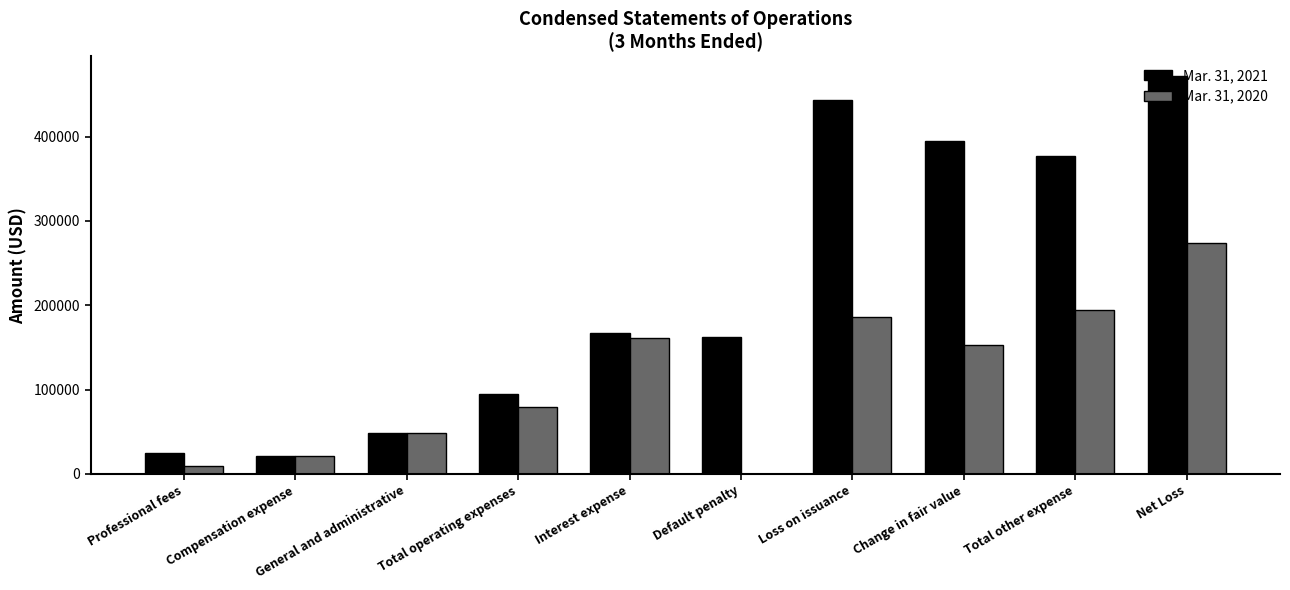

Which series changed the most between Compensation expense and Loss on issuance?

Mar. 31, 2021